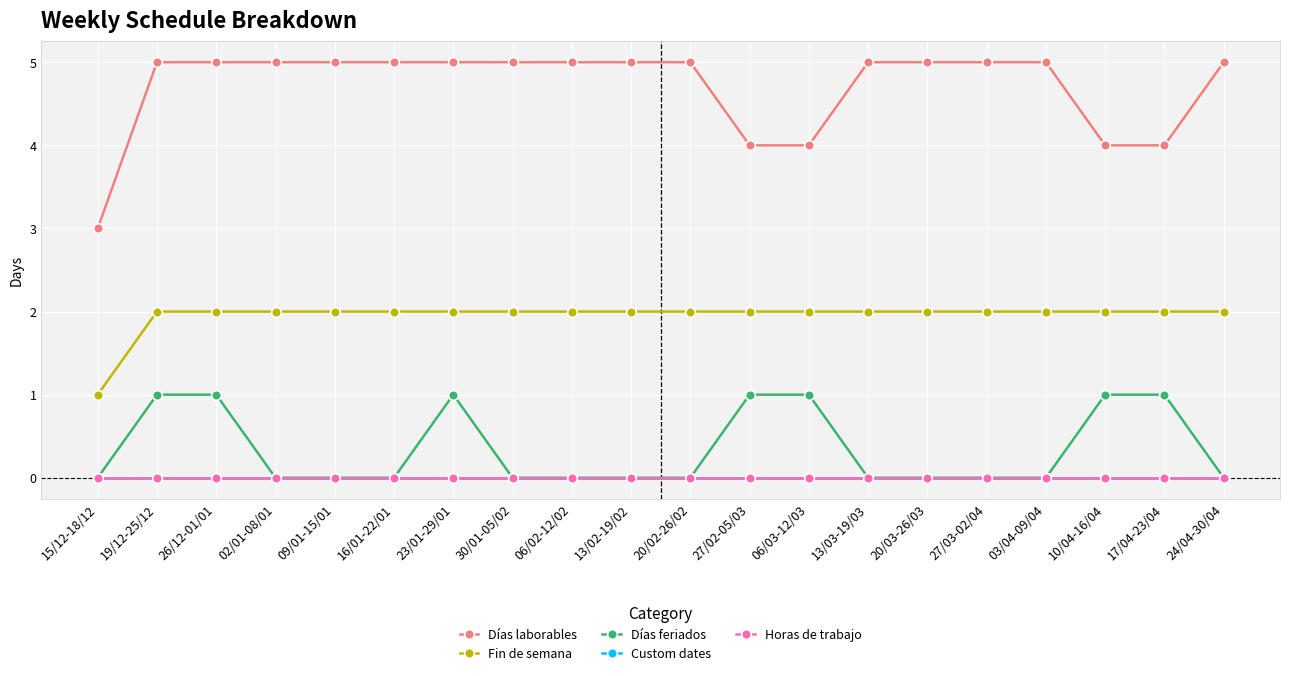

What is the label of the 9th point from the left?

06/02-12/02